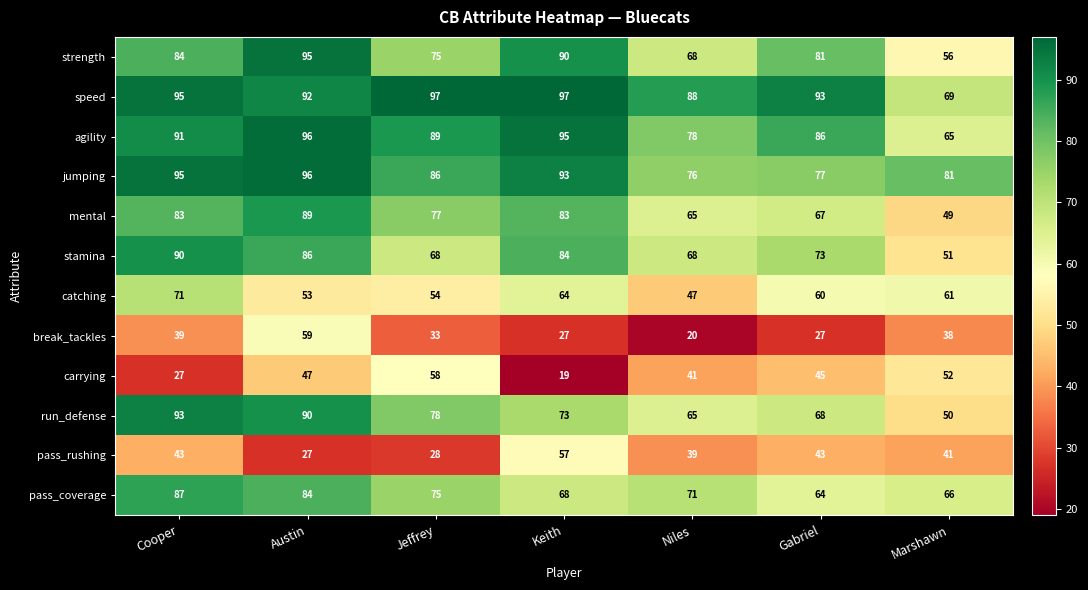

How many series are shown in this chart?

12